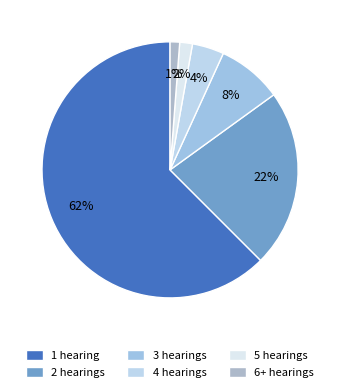

Is there any slice that represents more than half of the pie?

Yes